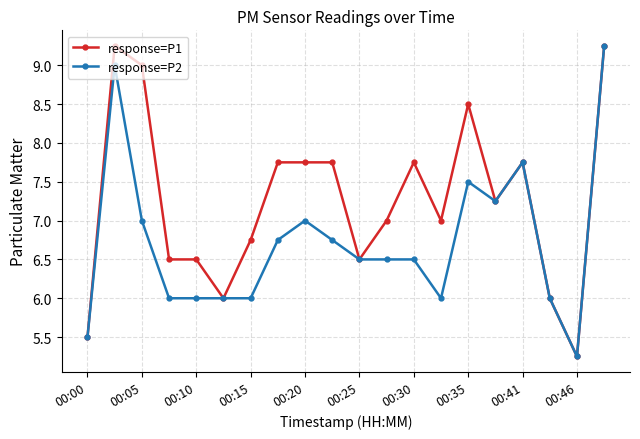

True or false: response=P1 has more than 1 interior local peaks.

True